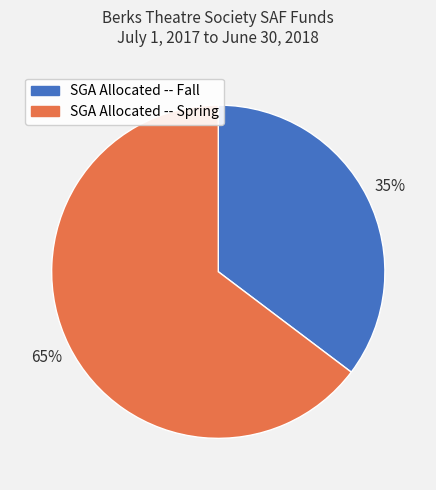

Is it true that SGA Allocated -- Fall is 44% of the pie?

False